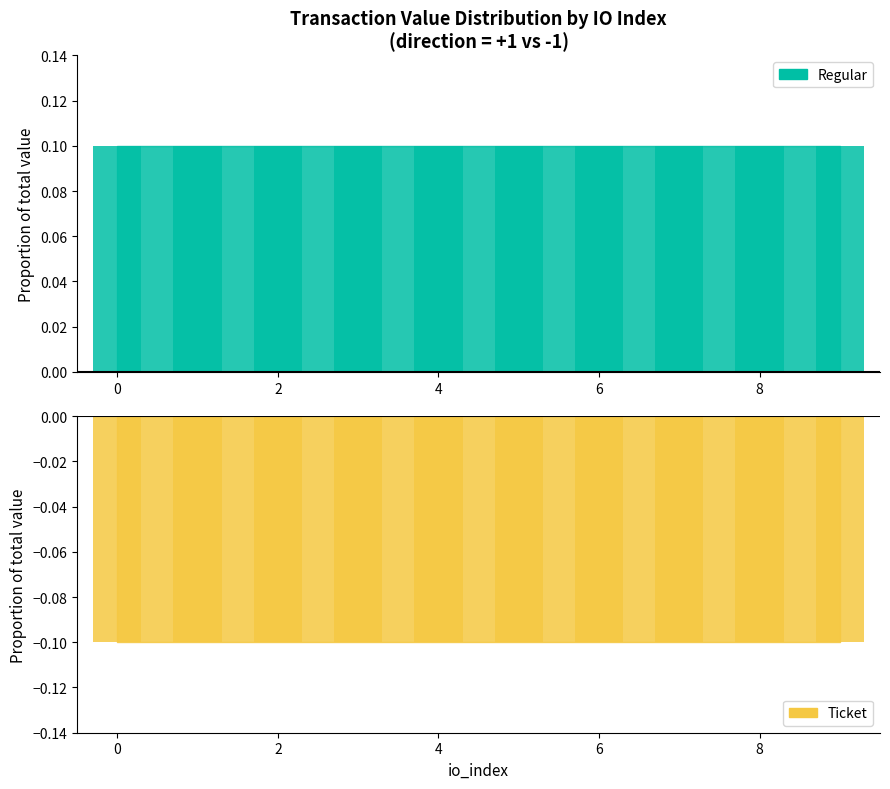

Rank the series at 4 from lowest to highest value.

Ticket, Regular